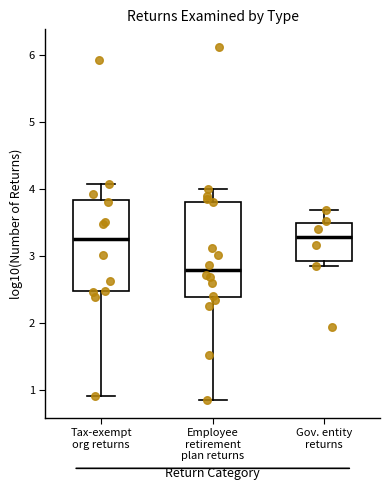

Reading left to right, transcribe this box plot: for each box, give where its median line is, the range the box spans, and where its two whiskers end, as read against the y-axis. The values are not printed on the chart, so give them approximately, as read against the axis.

Tax-exempt org returns: median 3.2, box 2.5 to 3.8, whiskers 0.9 to 4.1
Employee retirement plan returns: median 2.8, box 2.4 to 3.8, whiskers 0.8 to 4.0
Gov. entity returns: median 3.3, box 2.9 to 3.5, whiskers 2.8 to 3.7